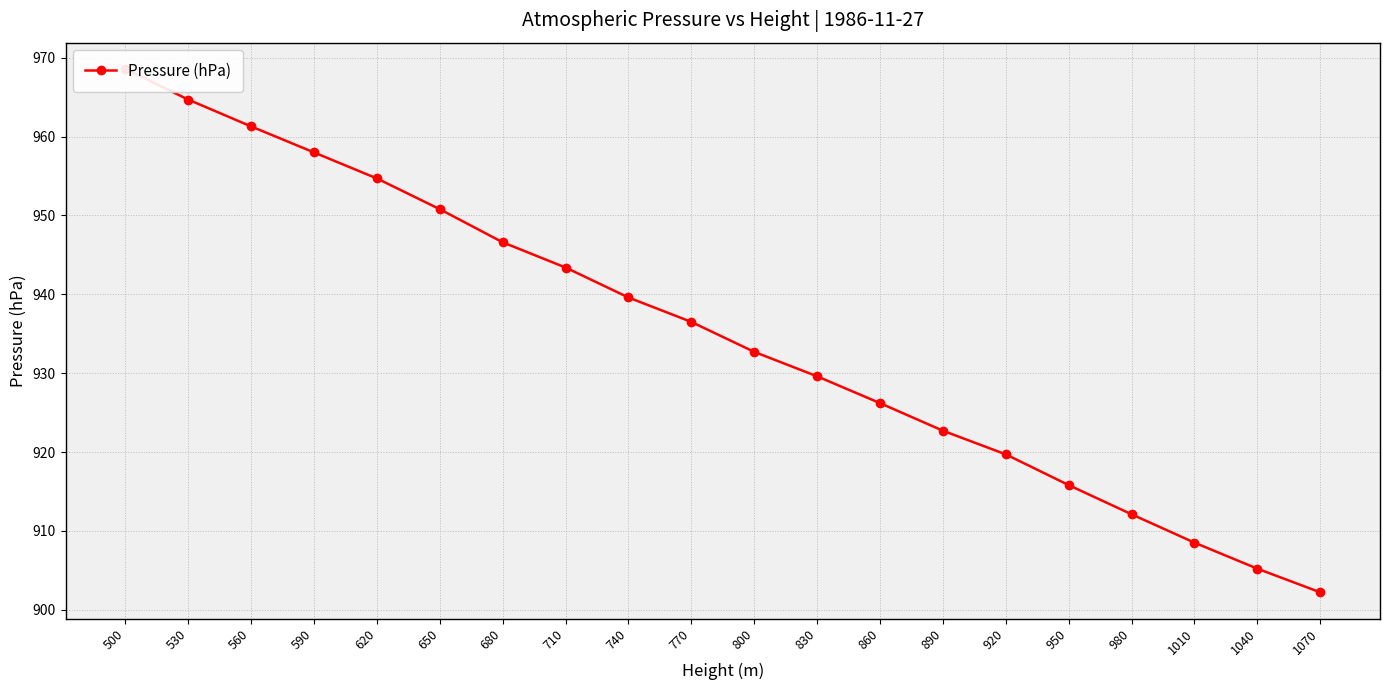

Reading right to left, transcribe all the data shown in this chart.

902.2	905.2	908.5	912.1	915.8	919.7	922.7	926.2	929.6	932.7	936.5	939.6	943.4	946.6	950.8	954.7	958.0	961.3	964.7	968.6